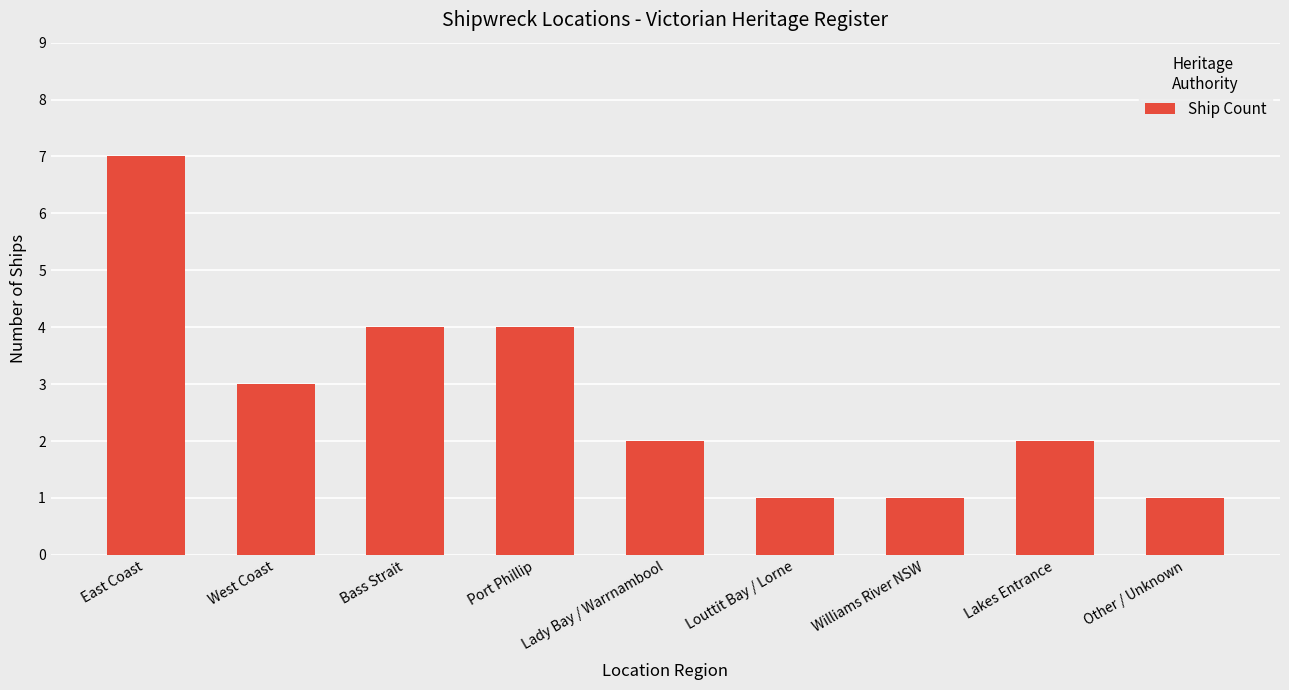

What is the maximum value shown in the chart?

7